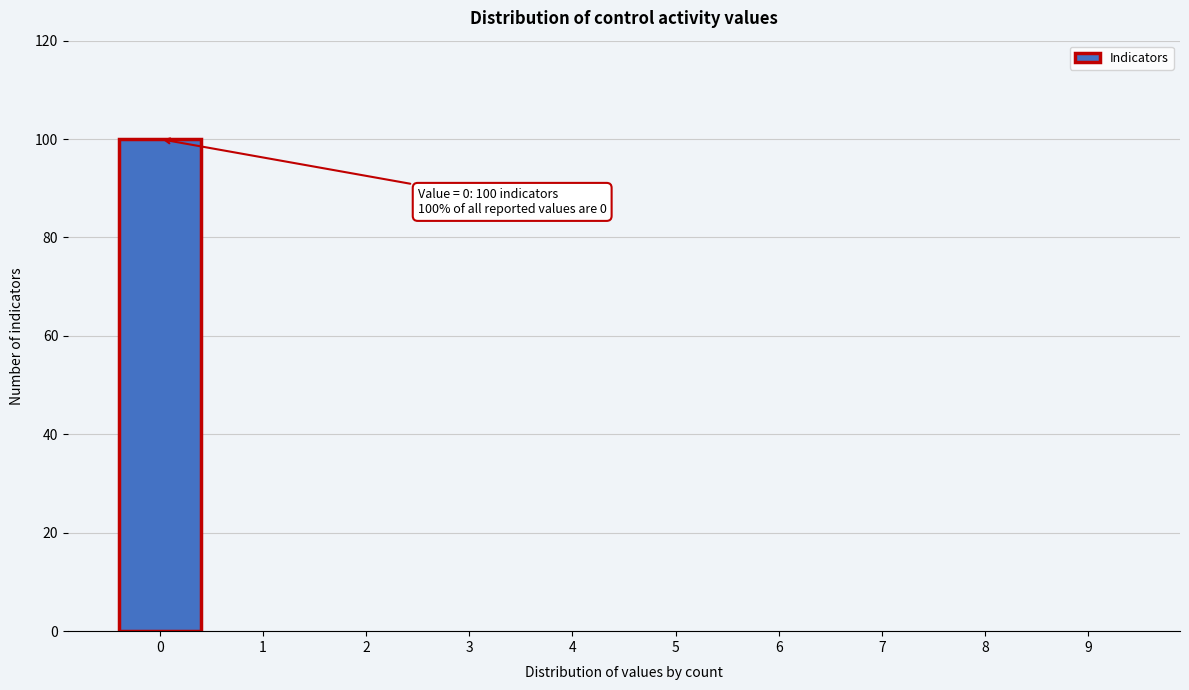

Over which range of the x-axis is the bar tallest?

-0.5 to 0.5